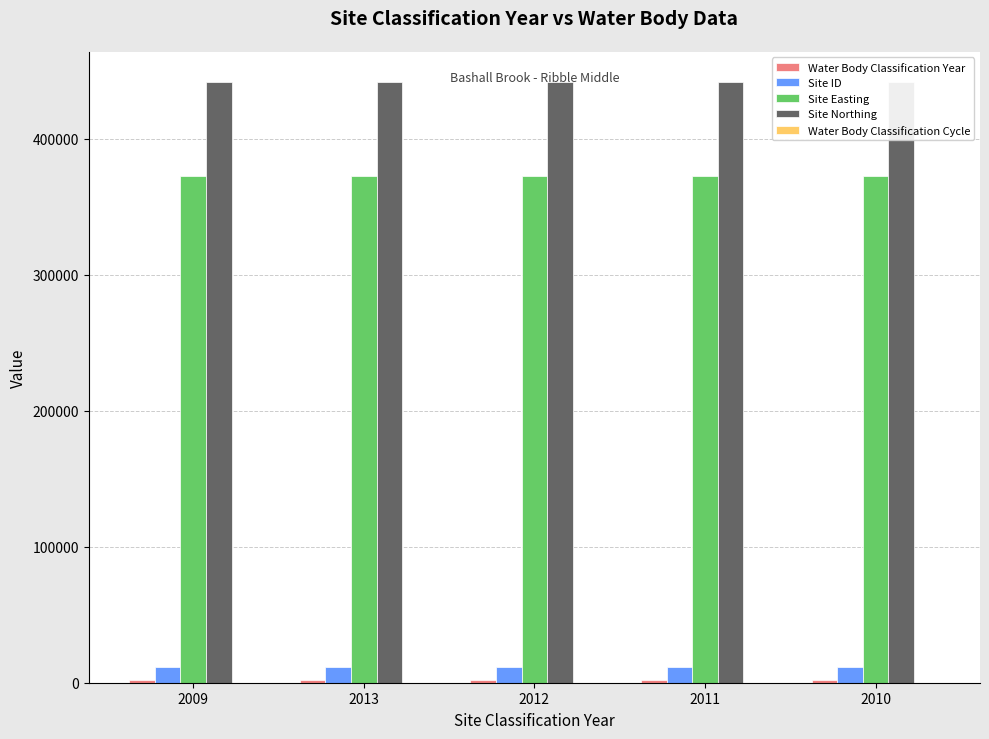

Which category has the lowest value across all series?

2009